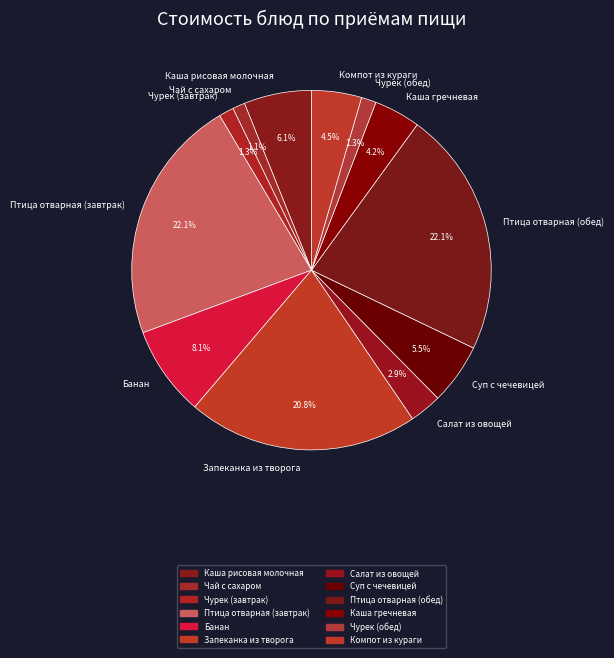

Which has a higher value, Запеканка из творога or Компот из кураги?

Запеканка из творога